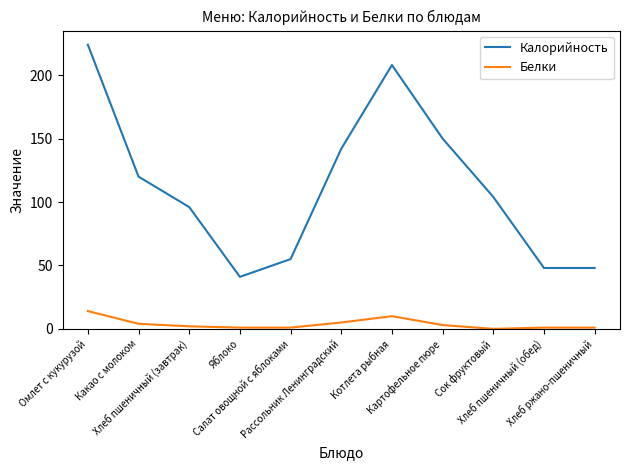

Which series has the largest total across all categories?

Калорийность